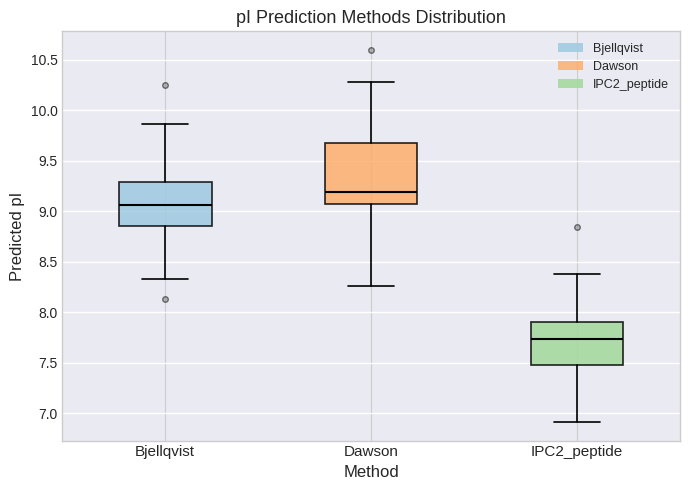

Reading left to right, transcribe this box plot: for each box, give where its median line is, the range the box spans, and where its two whiskers end, as read against the y-axis. The values are not printed on the chart, so give them approximately, as read against the axis.

Bjellqvist: median 9.05, box 8.85 to 9.30, whiskers 8.35 to 9.85
Dawson: median 9.20, box 9.05 to 9.70, whiskers 8.25 to 10.30
IPC2_peptide: median 7.75, box 7.50 to 7.90, whiskers 6.90 to 8.40